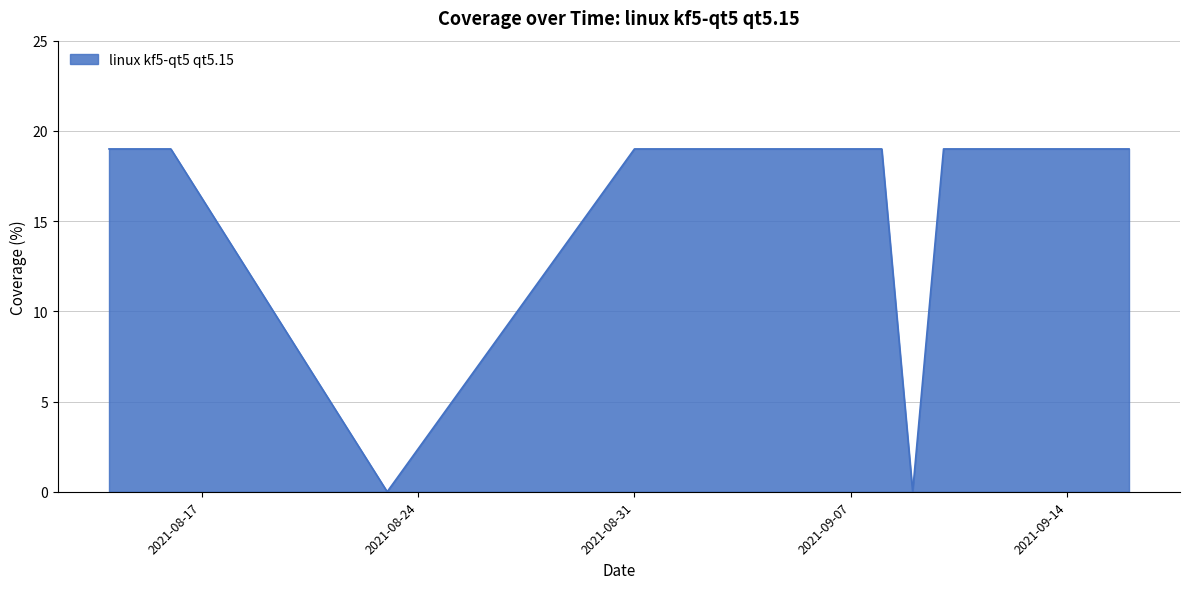

What is the maximum value shown in the chart?

19